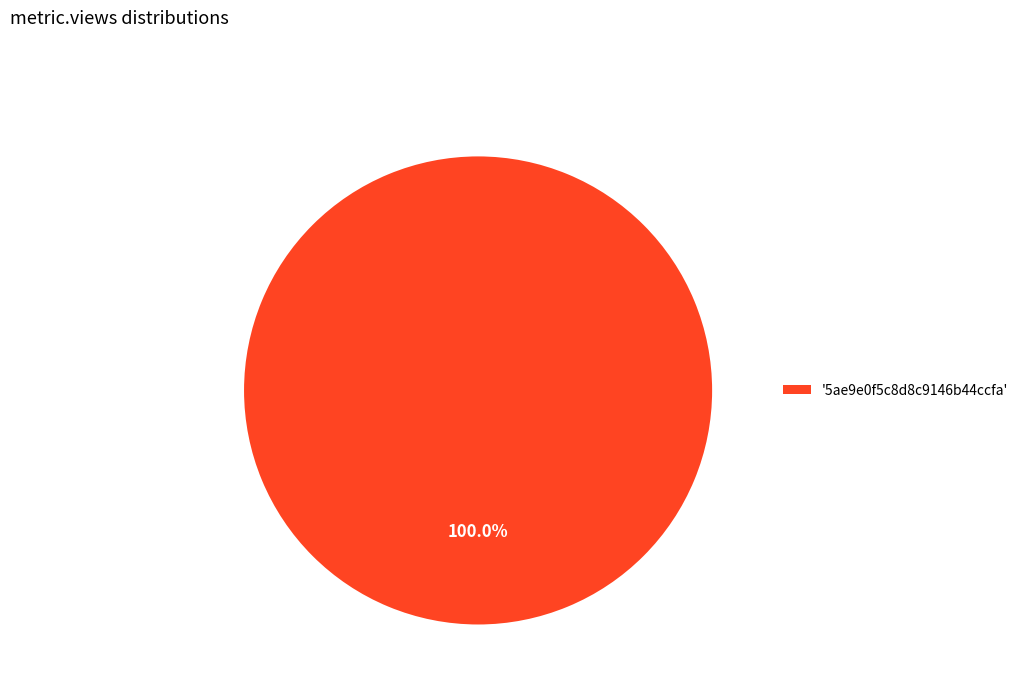

Rank the categories by value from highest to lowest.

'5ae9e0f5c8d8c9146b44ccfa'